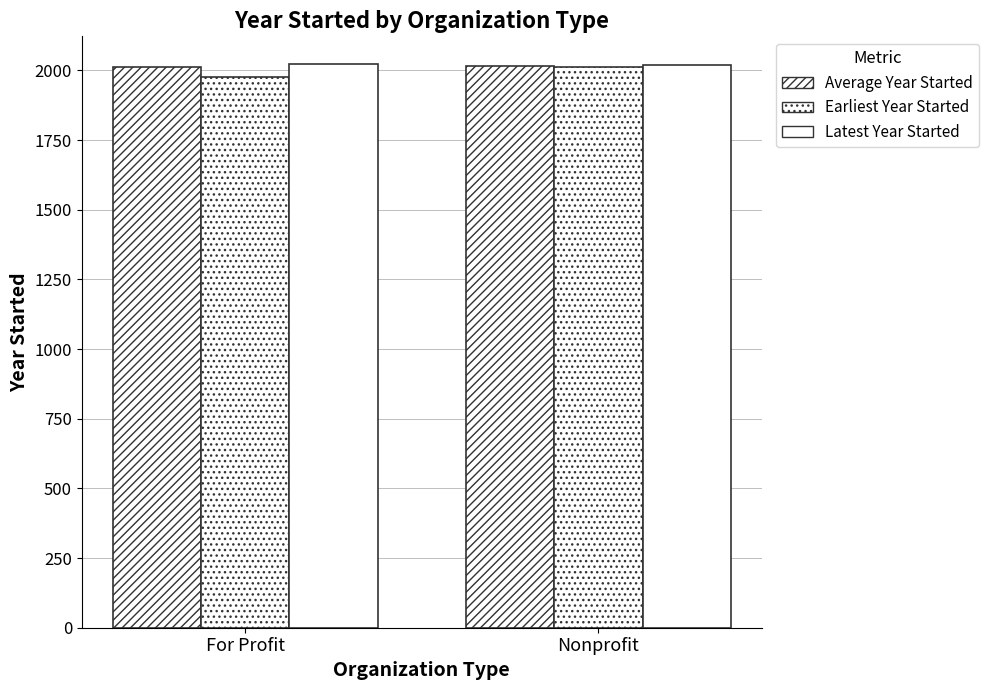

True or false: Earliest Year Started has a value of 1977 at For Profit.

True